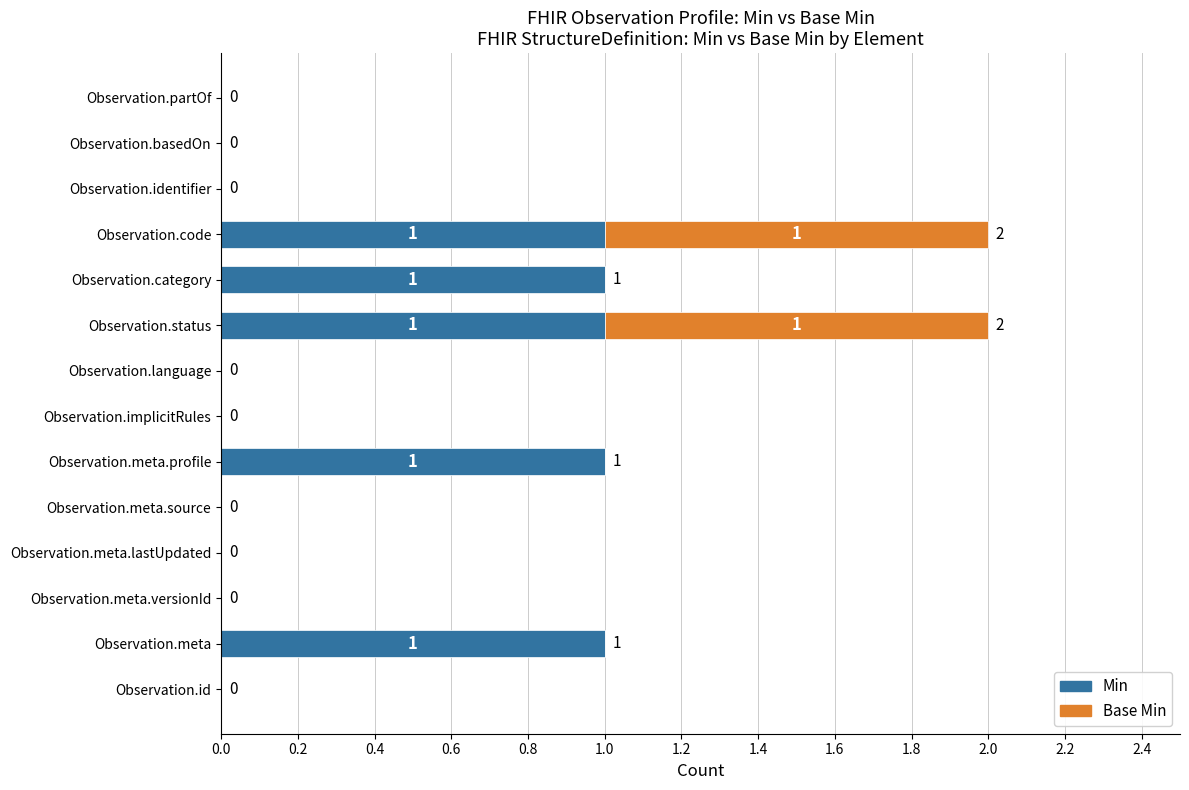

What is the sum of all Min values?

5